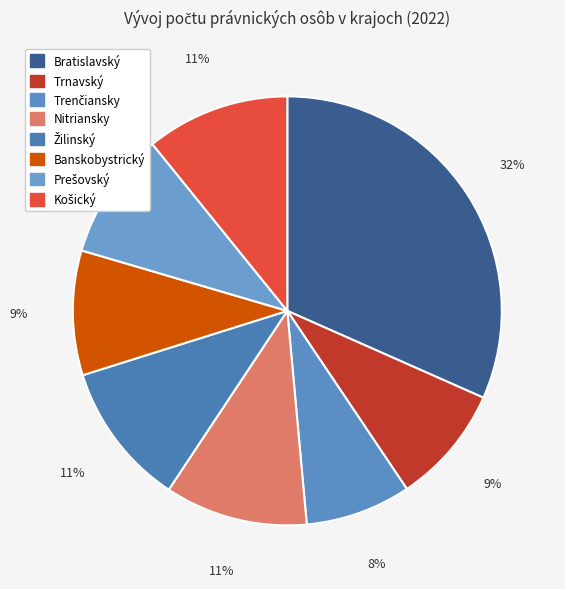

To the nearest percent, what is the average slice percentage?

12%